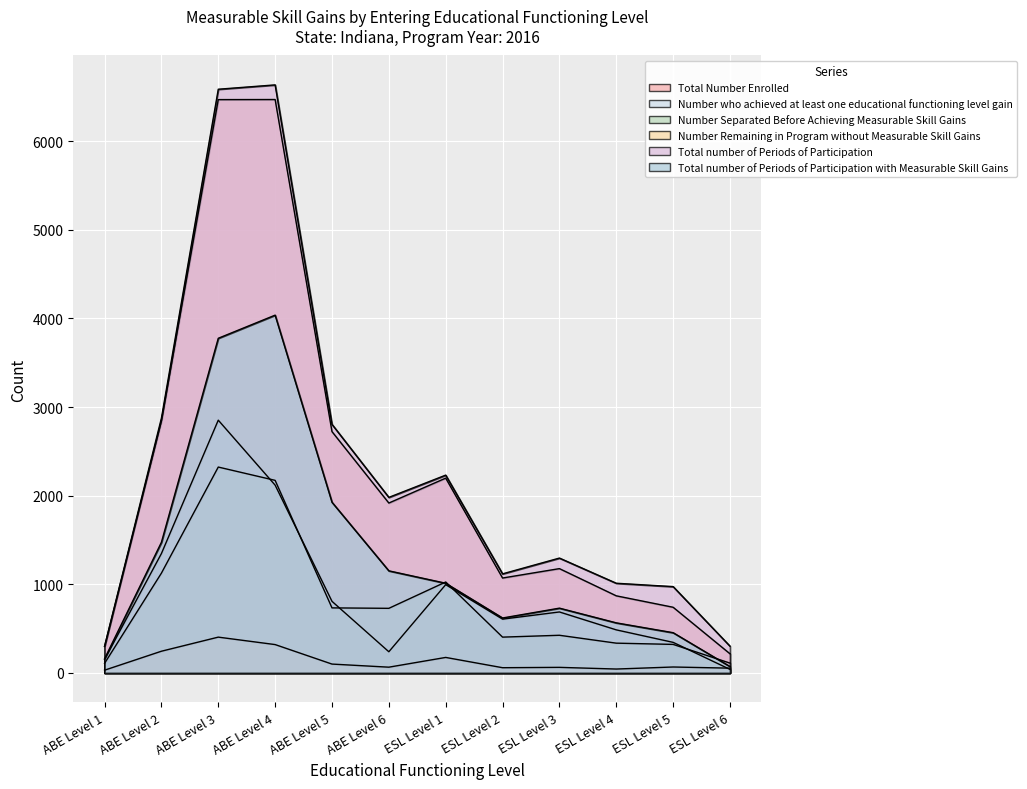

Where does the Number who achieved at least one educational functioning level gain series first go above 688?

ABE Level 2